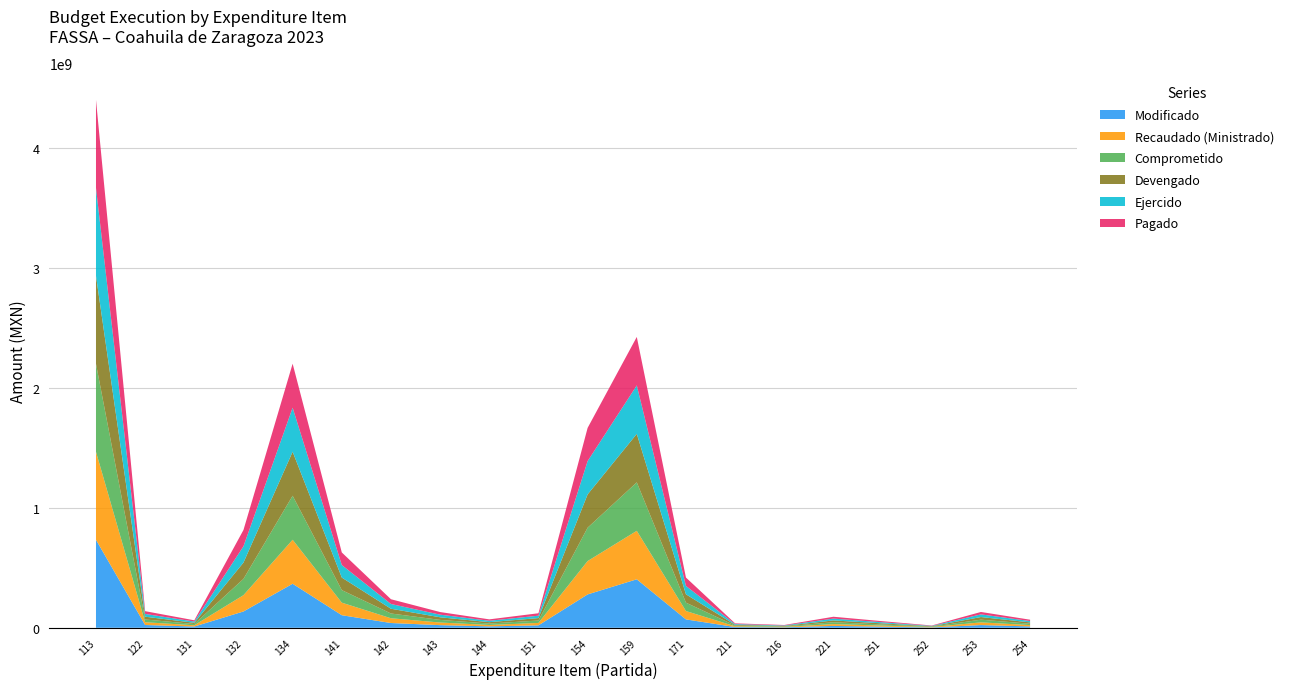

Reading left to right, what are all the values shown in this chart?

Modificado: 733741672.1	23068238.6	10384936.0	135922291.7	366984432.9	104660252.8	39648998.2	21851034.3	11688278.9	20167144.3	278182216.5	404203418.7	69783117.0	6140903.7	3861536.6	15306767.4	9114402.0	3150952.0	22491841.6	11204762.7
Recaudado (Ministrado): 733741671.9	23068238.6	10384936.0	135922291.7	366984432.9	104660252.8	39648998.2	21851034.3	11688278.9	20167144.3	278182216.5	404203418.7	69783117.0	6140903.7	3861536.6	15306767.4	9114402.0	3150952.0	22491841.6	11204762.7
Comprometido: 733741671.9	23068238.6	10384936.0	135922291.7	366984432.9	104660252.8	39648998.2	21851034.3	11688278.9	20167144.3	278182216.5	404203418.7	69783117.0	6140903.7	3861536.6	15306767.4	9114402.0	3150952.0	22491841.6	11204762.7
Devengado: 733741671.9	23068238.6	10384936.0	135922291.7	366984432.9	104660252.8	39648998.2	21851034.3	11688278.9	20167144.3	277696900.5	404203418.7	69783117.0	6140903.7	3861536.6	15306767.4	9114402.0	3150952.0	22074272.4	11204762.7
Ejercido: 733741671.9	23068238.6	10384936.0	135922291.7	366984432.9	104660252.8	39648998.2	21851034.3	11688278.9	20167144.3	277696900.5	404203418.7	69783117.0	6140903.7	3861536.6	15306767.4	9114402.0	3150952.0	22074272.4	11204762.7
Pagado: 733741671.9	23068238.6	10384936.0	135922291.7	366984432.9	104660252.8	39648998.2	21851034.3	11688278.9	20167144.3	276885610.1	404203418.7	69783117.0	6140903.7	3861536.6	15306767.4	9114402.0	3150952.0	20147378.2	11111032.9